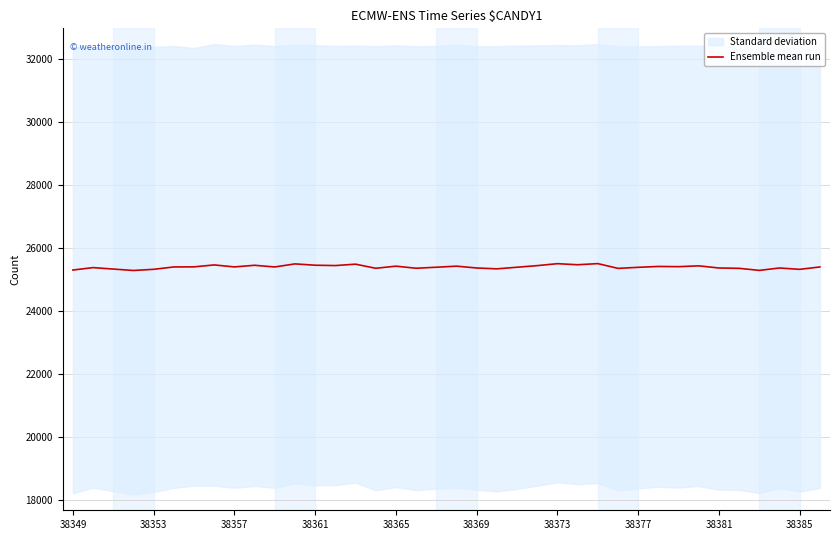

The chart shows a value of 38292 at 29. True or false?

False